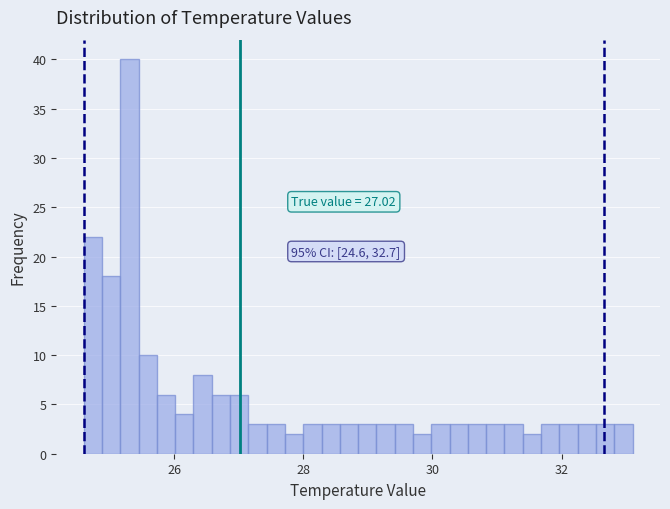

Around what value on the x-axis is the tallest bar? Give the approximate position of its centre, as read against the axis.

25.4